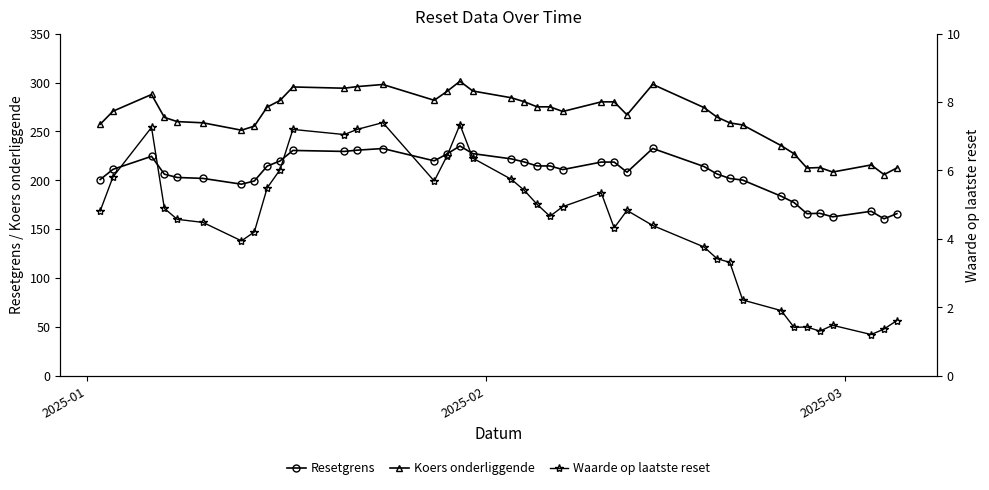

What is the lowest value of the Resetgrens series?

160.5